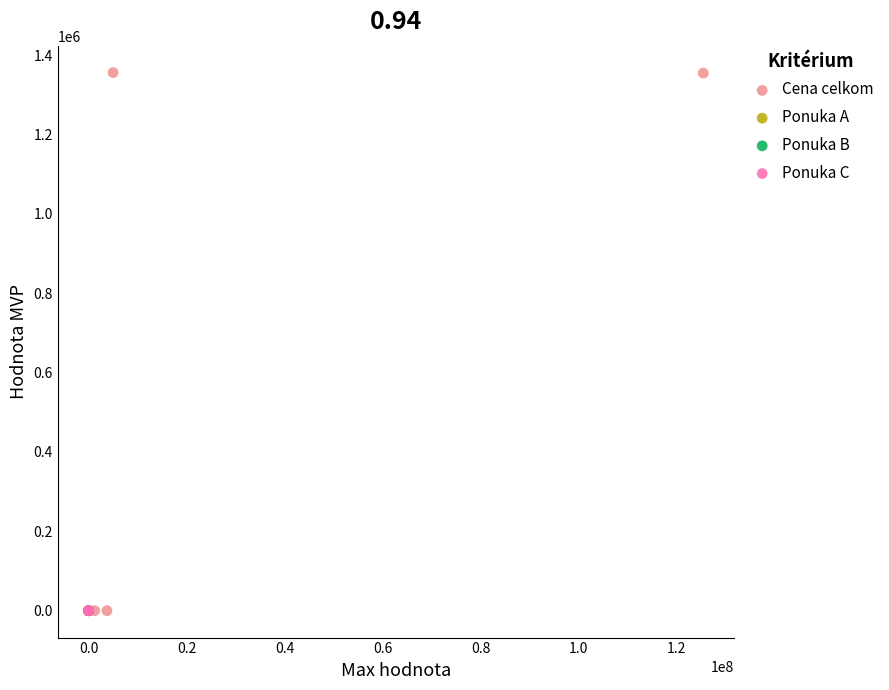

What are all the series names shown in the legend?

Cena celkom, Ponuka A, Ponuka B, Ponuka C